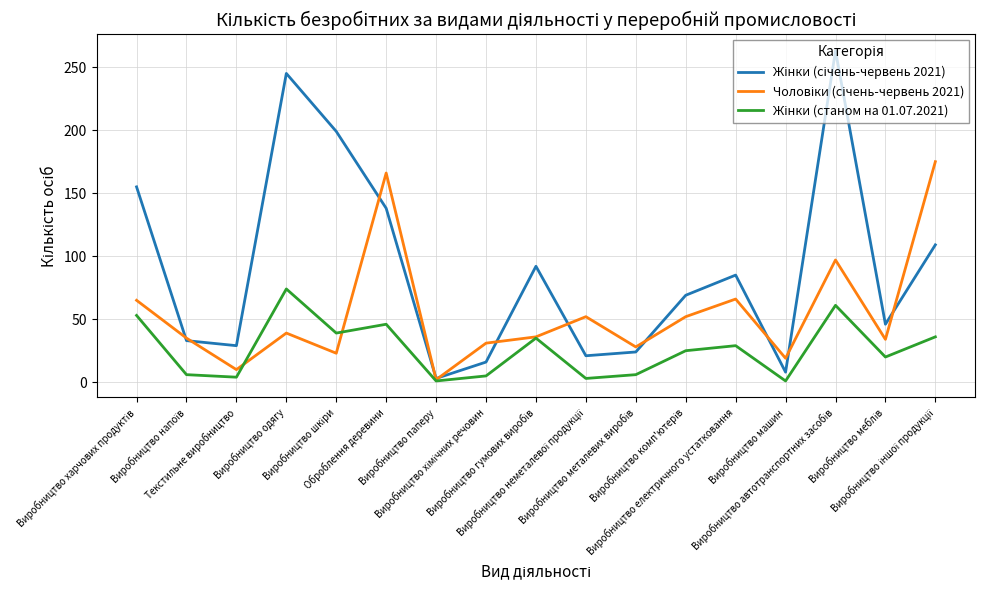

What is the maximum value shown in the chart?

263